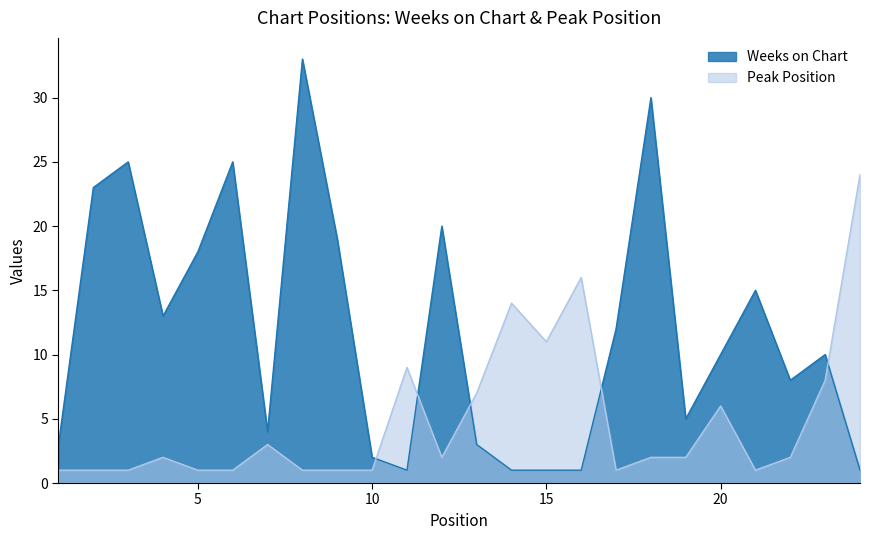

What value does the Weeks on Chart series have at 6?

25